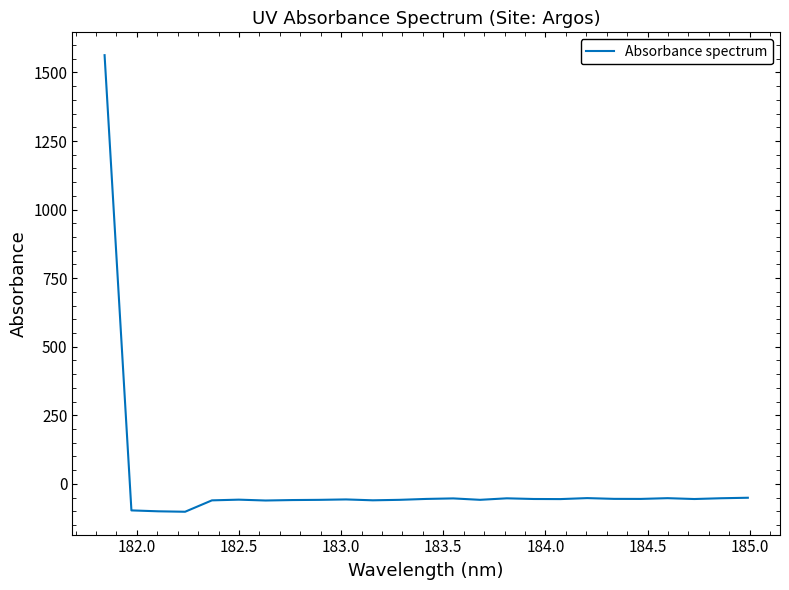

How many distinct data groups are displayed?

1